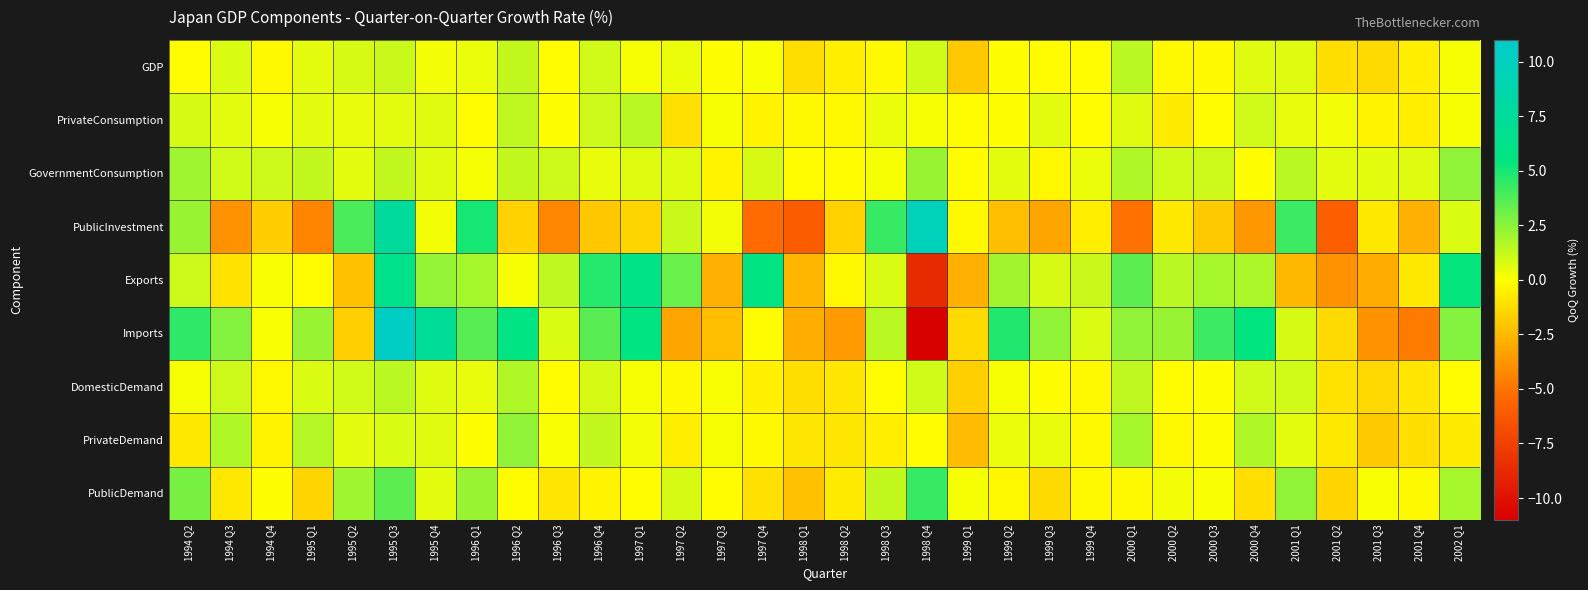

At 1994 Q2, list the series in order from smallest to largest.

PrivateDemand, GDP, DomesticDemand, PrivateConsumption, Exports, GovernmentConsumption, PublicInvestment, PublicDemand, Imports